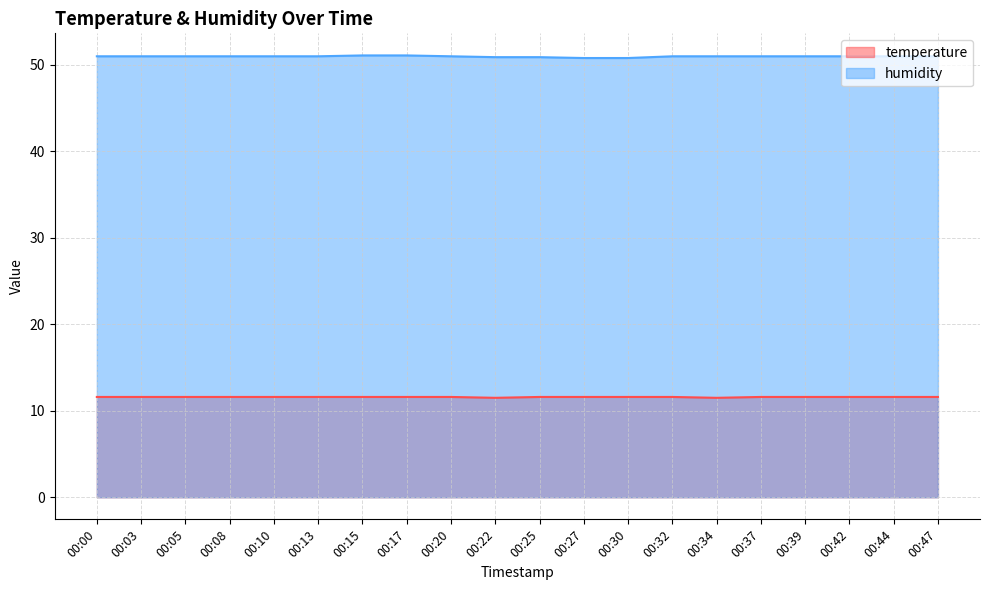

True or false: humidity has a value of 87.5 at 00:34.

False